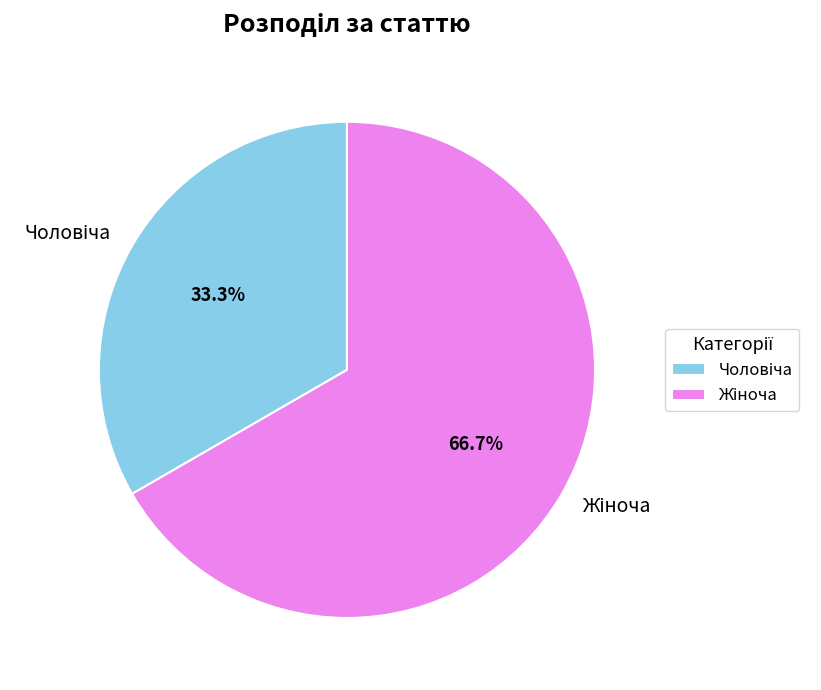

Does any single category account for the majority?

Yes